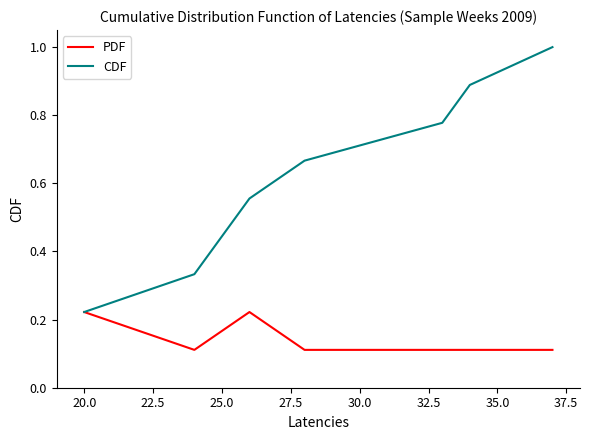

List the series in order of their peak value, highest first.

CDF, PDF